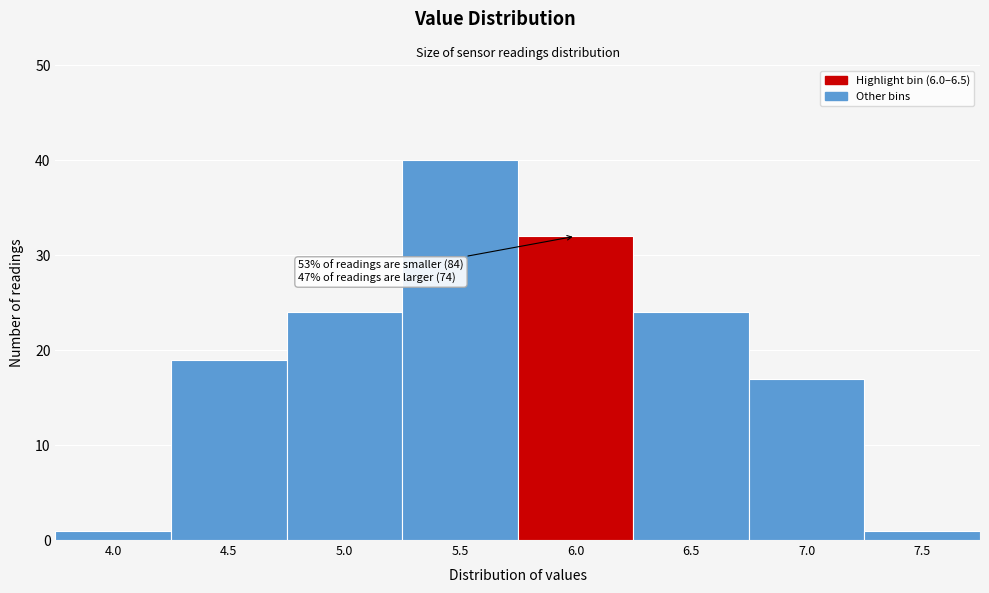

Reading left to right, what are all the values shown in this chart?

1	19	24	40	32	24	17	1